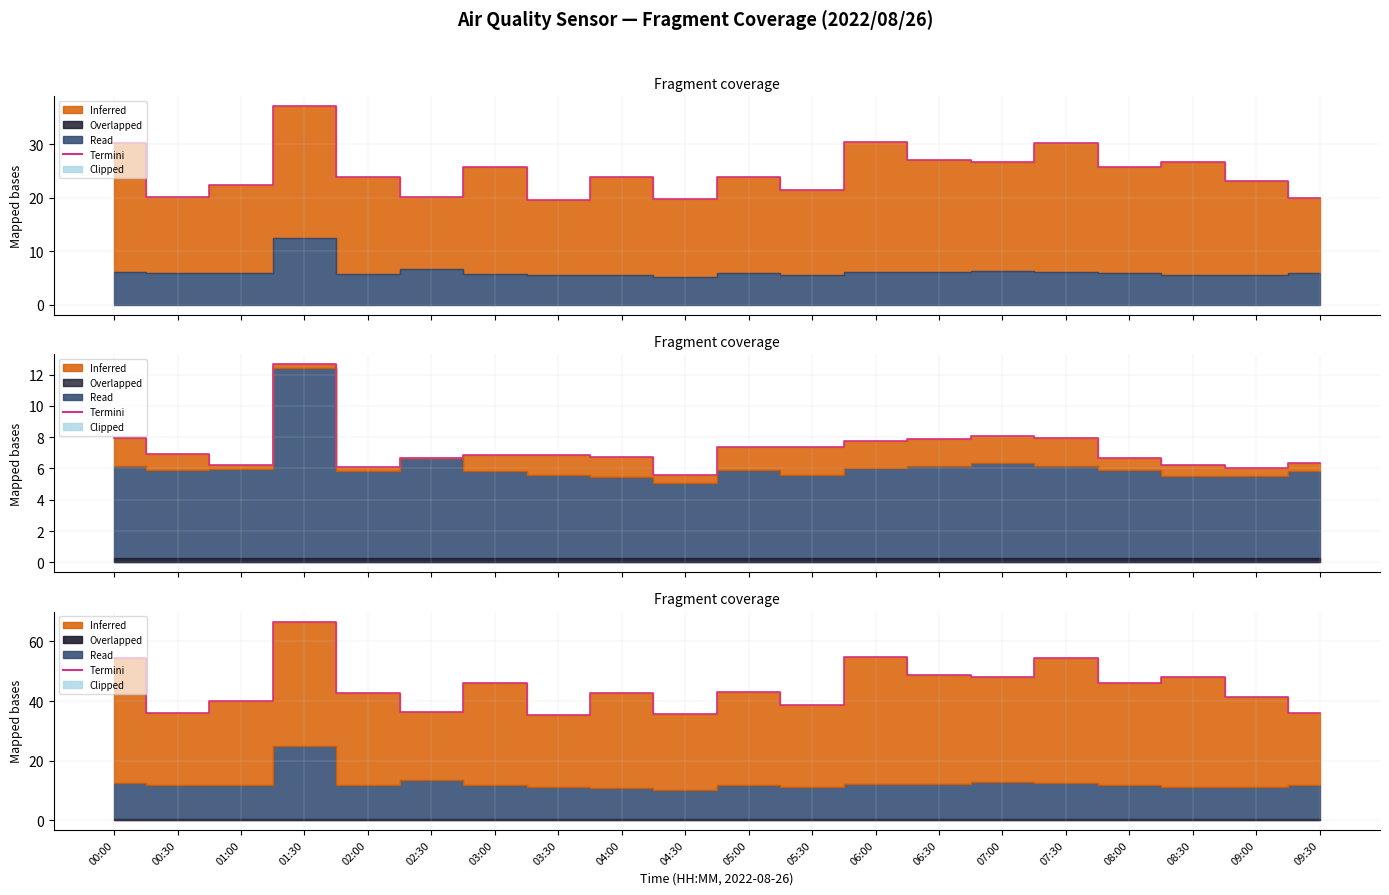

What is the label of the 14th point from the left?

06:30